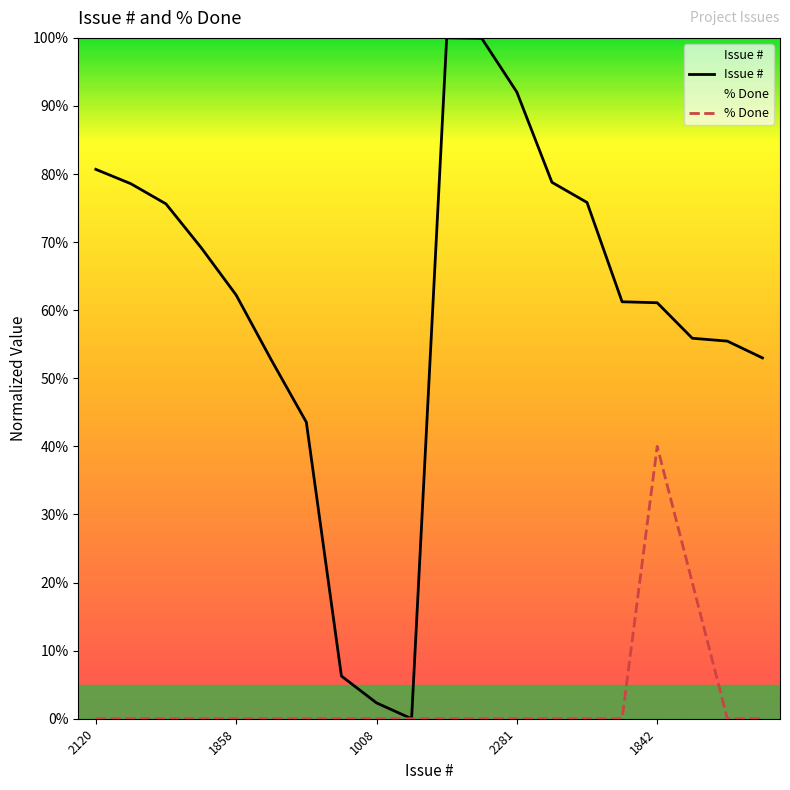

What are all the series names shown in the legend?

Issue #, % Done